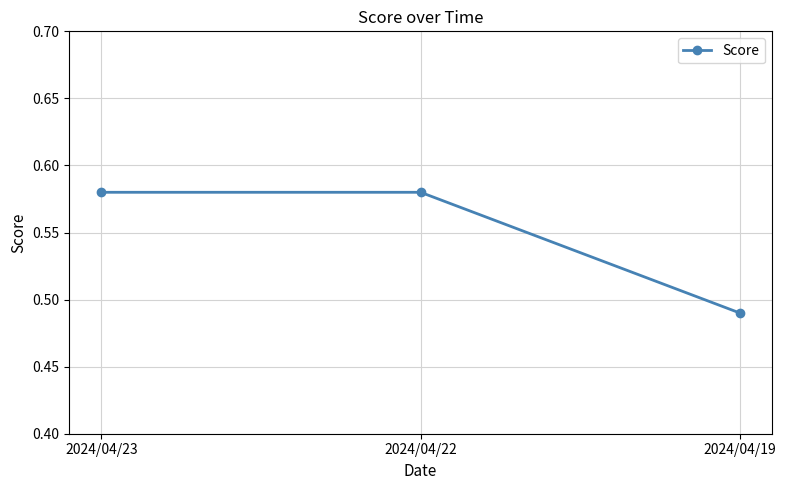

What is the difference between the maximum and minimum values?

0.1